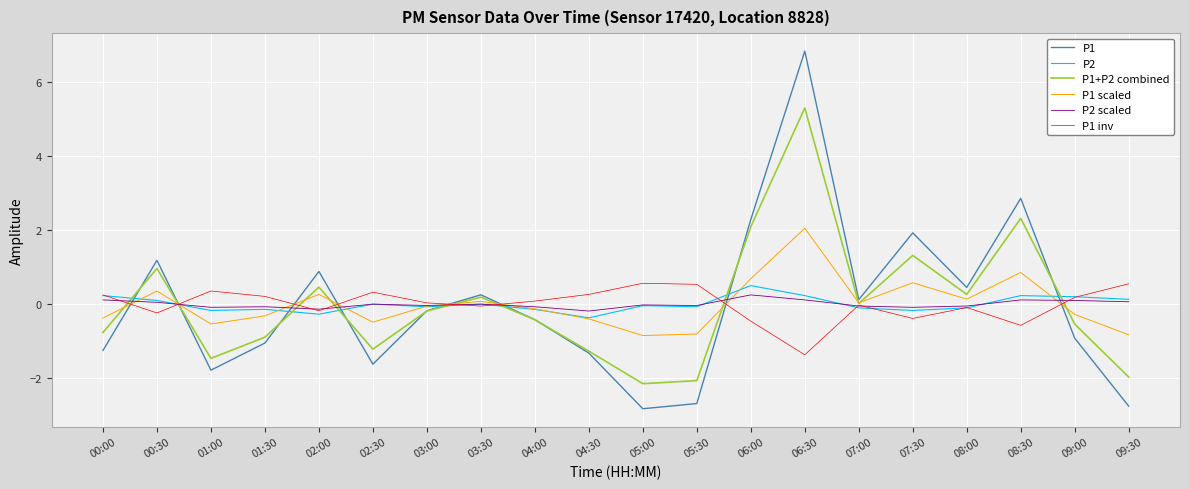

The P1 series shows -0.4 at 04:00. True or false?

True